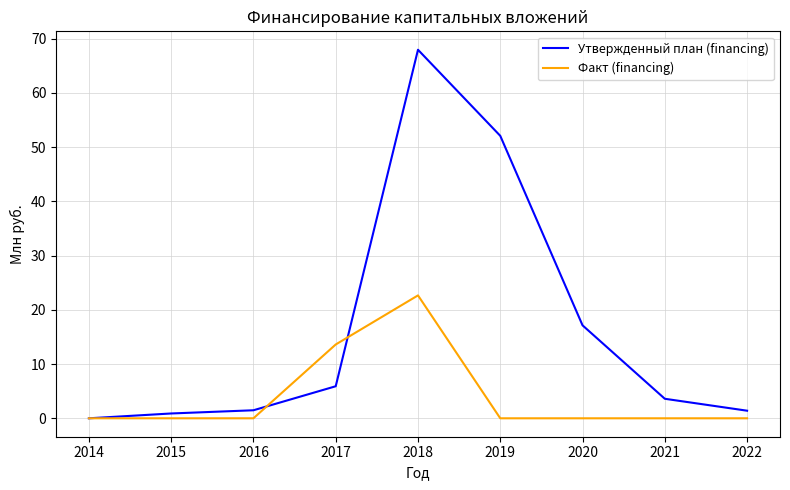

List the series in order of their overall mean, highest first.

Утвержденный план (financing), Факт (financing)